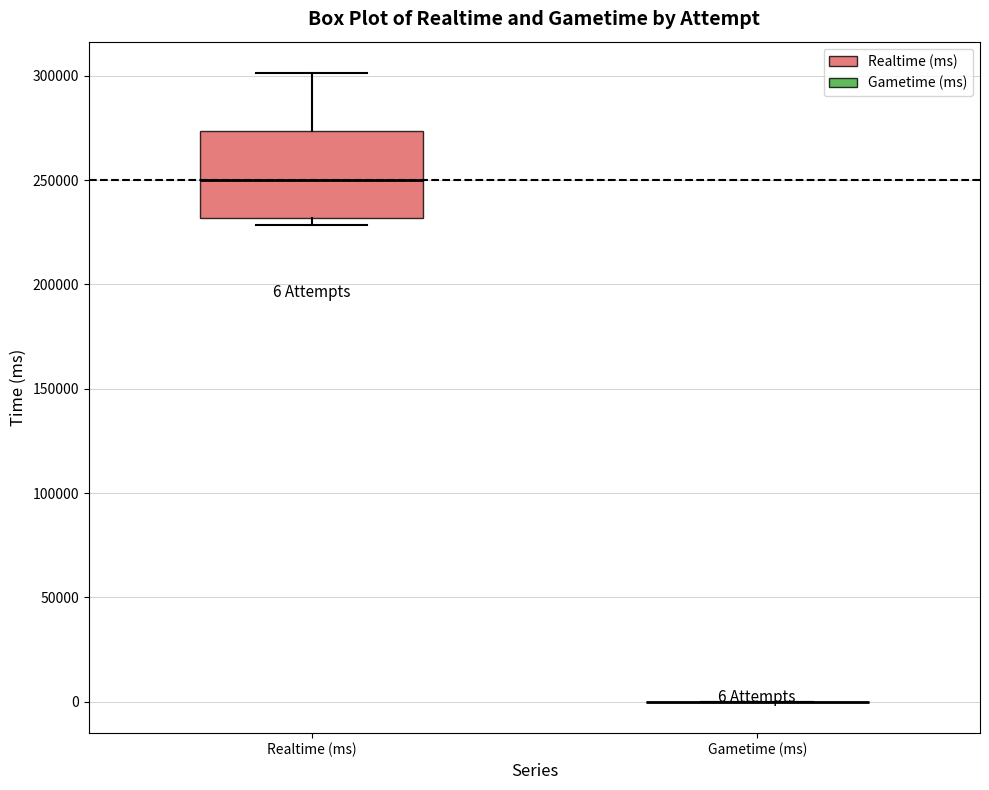

Which box is the tallest, from its lower edge to its upper edge?

Realtime (ms)